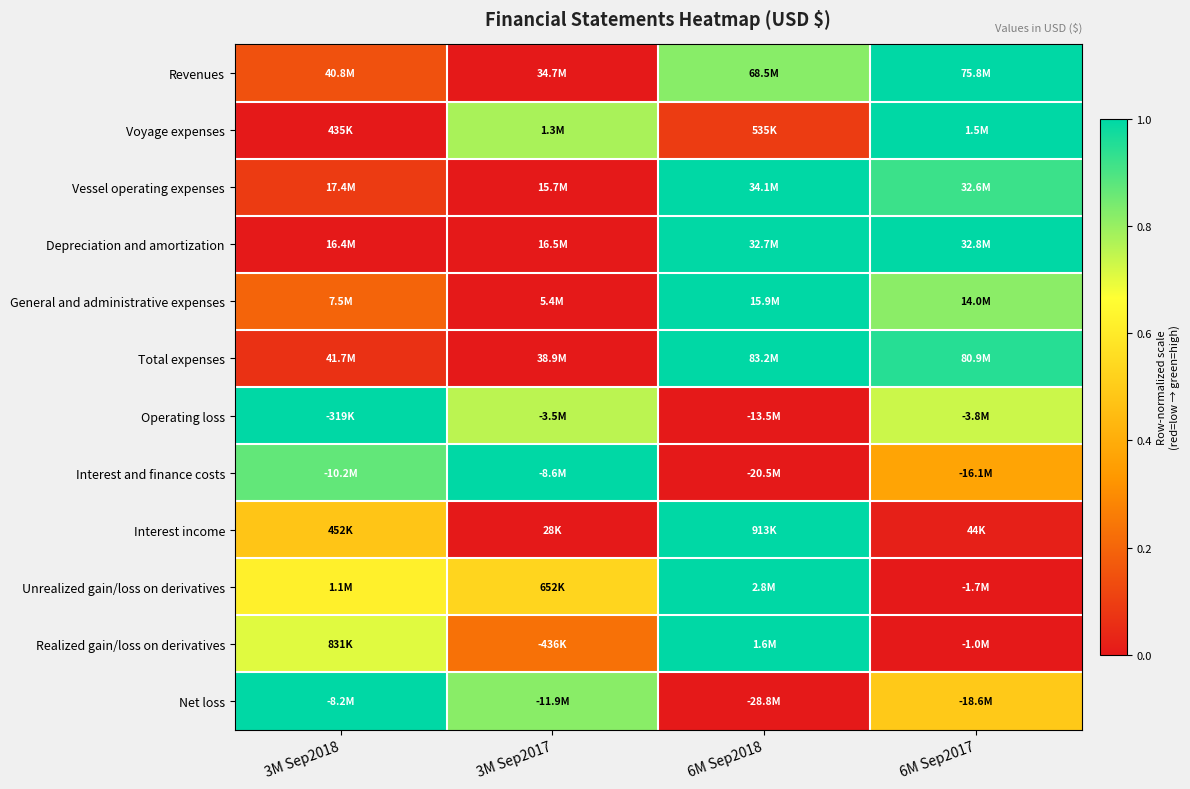

Which category has the lowest value across all series?

3M Sep2017